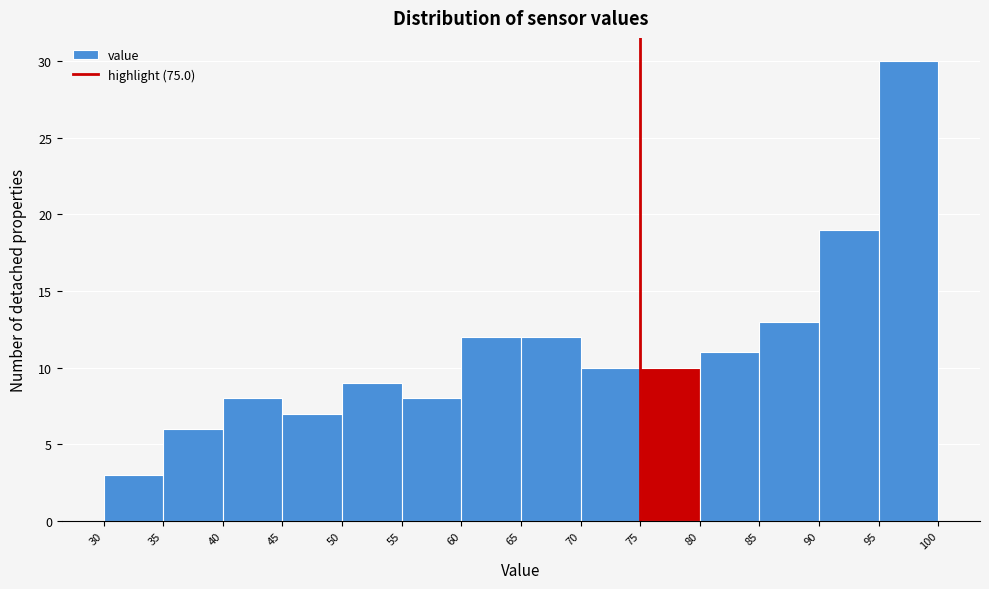

Reading left to right, transcribe this chart: for each bar, give the range it covers on the x-axis and its height. The values are not printed on the chart, so give them approximately, as read against the axis.

30 to 35: 3
35 to 40: 6
40 to 45: 8
45 to 50: 7
50 to 55: 9
55 to 60: 8
60 to 65: 12
65 to 70: 12
70 to 75: 10
75 to 80: 10
80 to 85: 11
85 to 90: 13
90 to 95: 19
95 to 100: 30